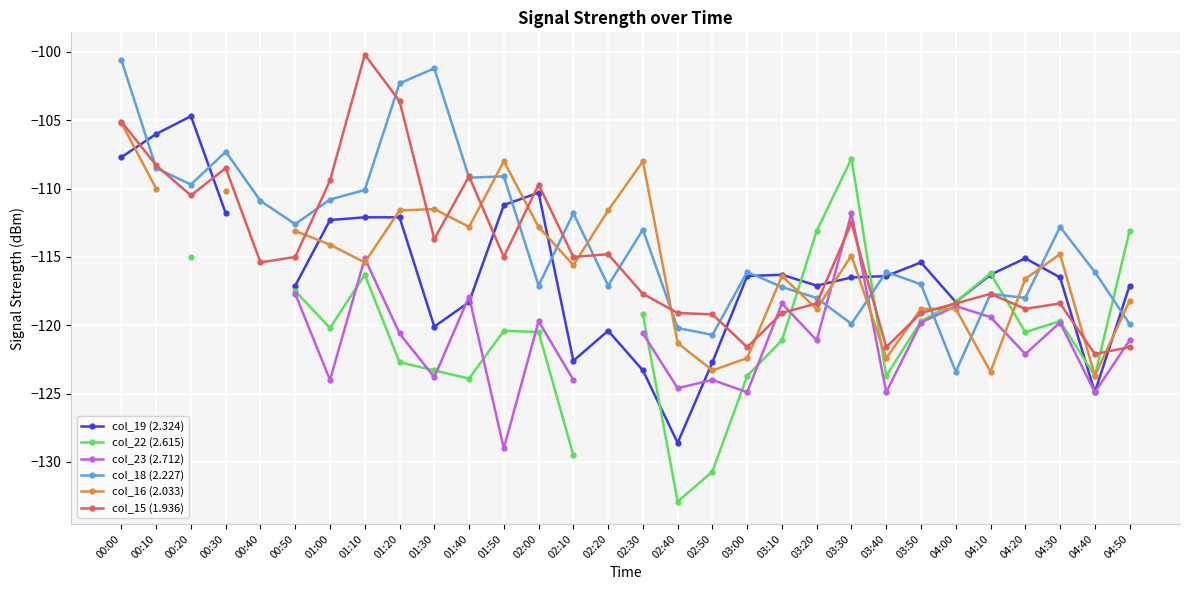

Which label corresponds to the smallest value in the chart?

02:40